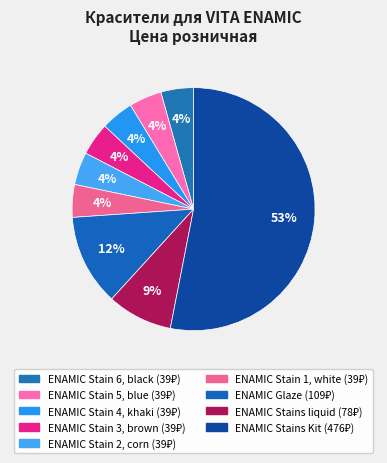

Rank the categories by value from lowest to highest.

ENAMIC Stain 6, black, ENAMIC Stain 5, blue, ENAMIC Stain 4, khaki, ENAMIC Stain 3, brown, ENAMIC Stain 2, corn, ENAMIC Stain 1, white, ENAMIC Stains liquid, ENAMIC Glaze, ENAMIC Stains Kit